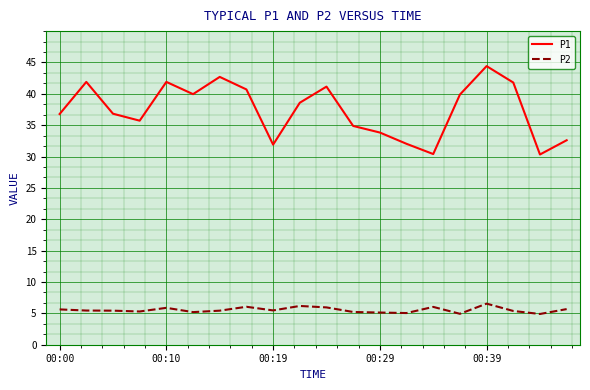

True or false: P2 and P1 cross at least once.

False